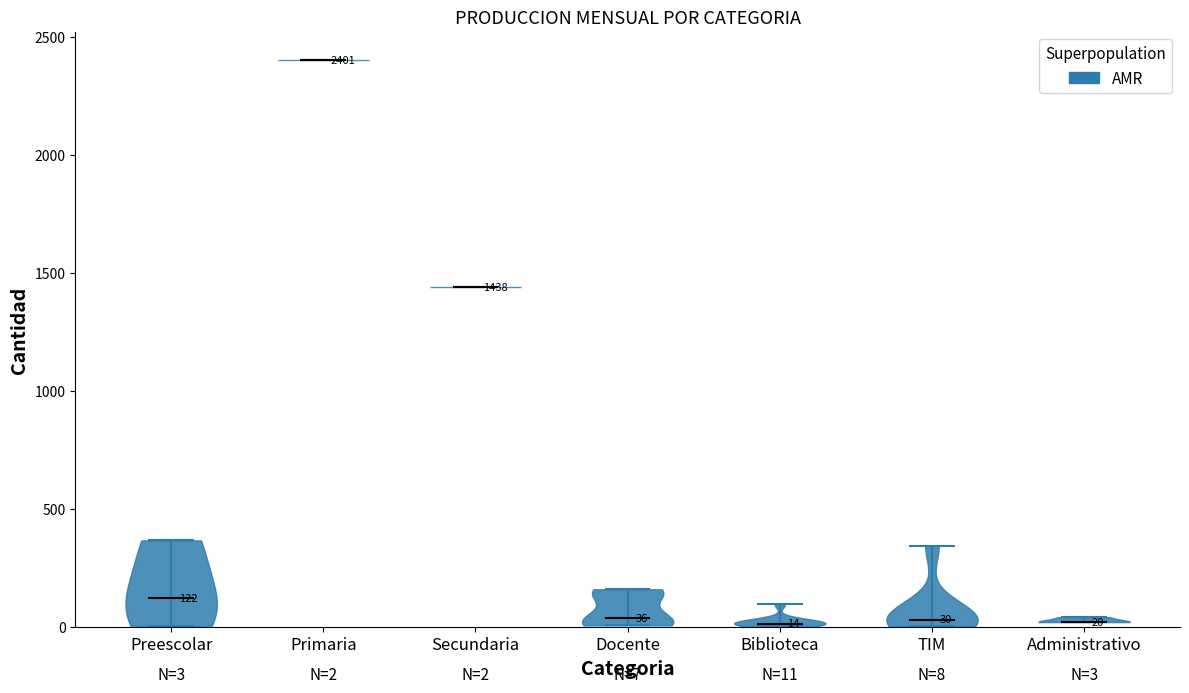

Which violin has the highest median line?

Primaria